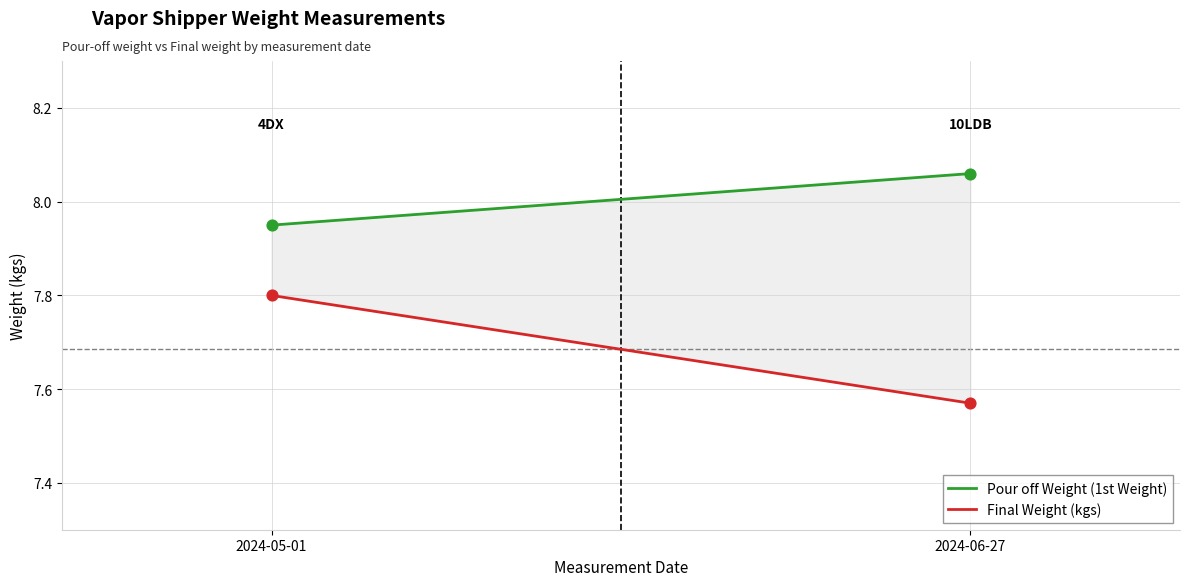

What are all the series names shown in the legend?

Pour off Weight (1st Weight), Final Weight (kgs)